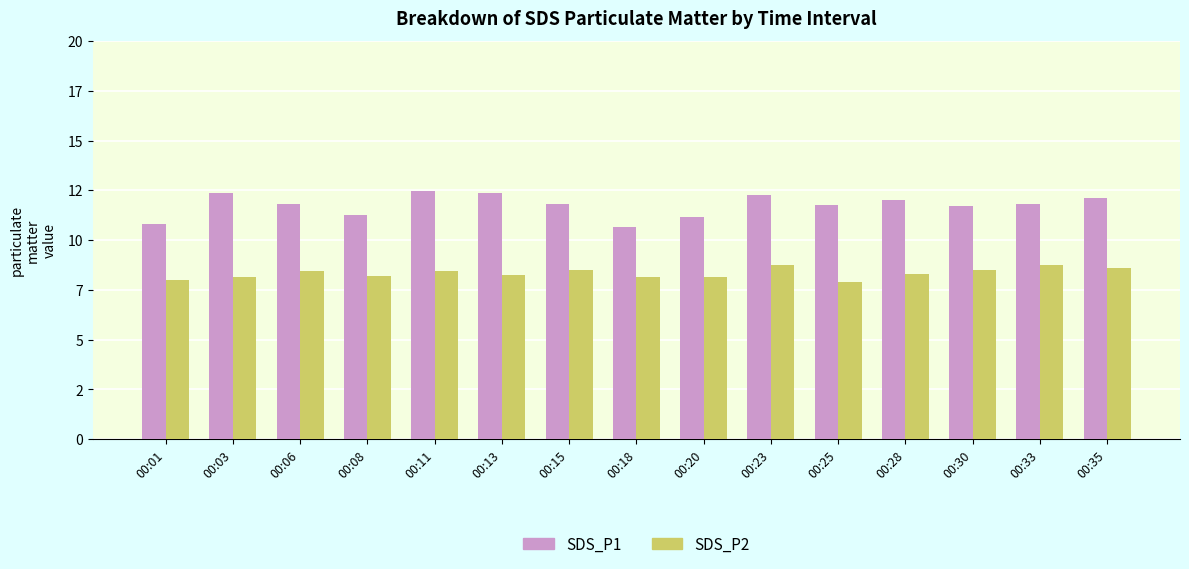

Is the value of SDS_P2 at 00:11 greater than the value of SDS_P1 at 00:06?

No